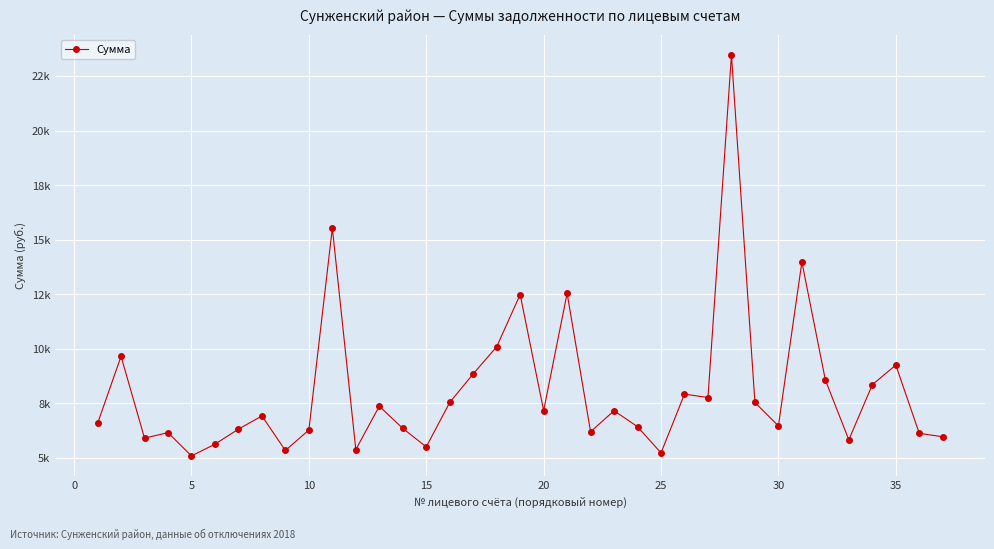

Does the chart have visible grid lines?

Yes